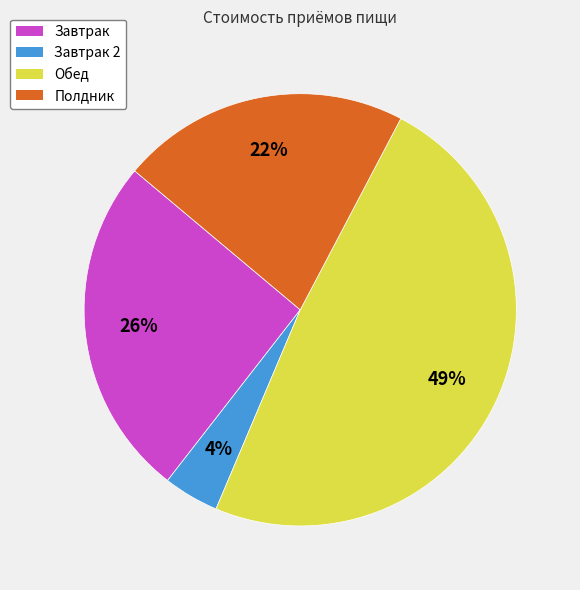

To the nearest percent, what percentage of the pie is Обед?

49%